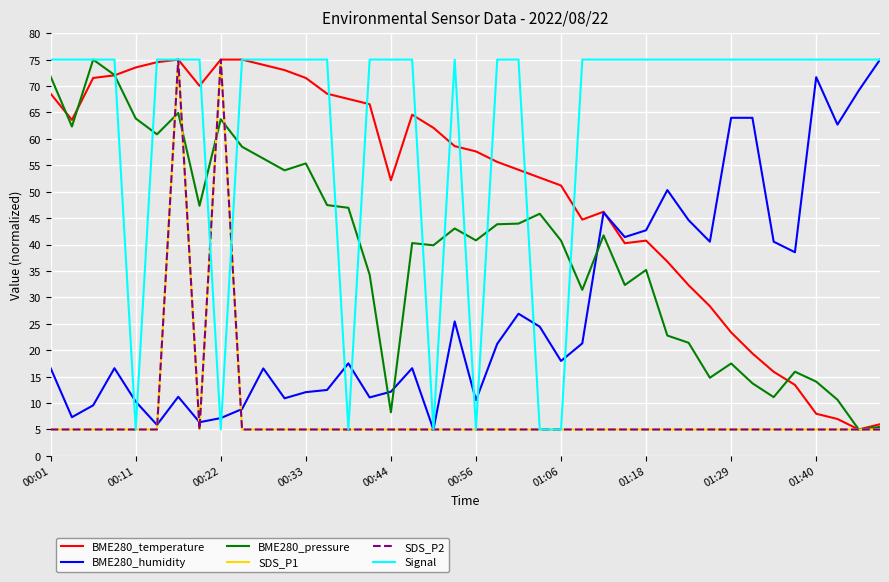

What is the lowest value of the BME280_humidity series?

5.0